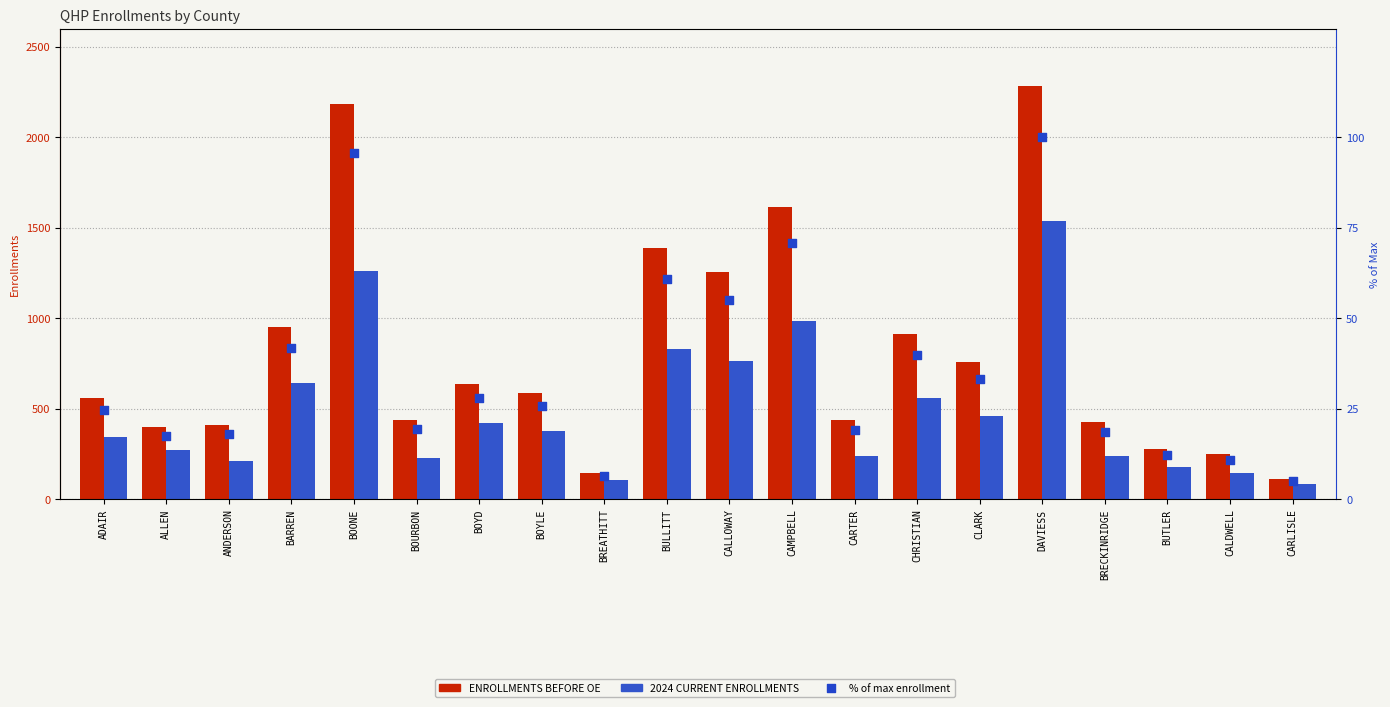

What are all the series names shown in the legend?

ENROLLMENTS BEFORE OE, 2024 CURRENT ENROLLMENTS, % of max enrollment